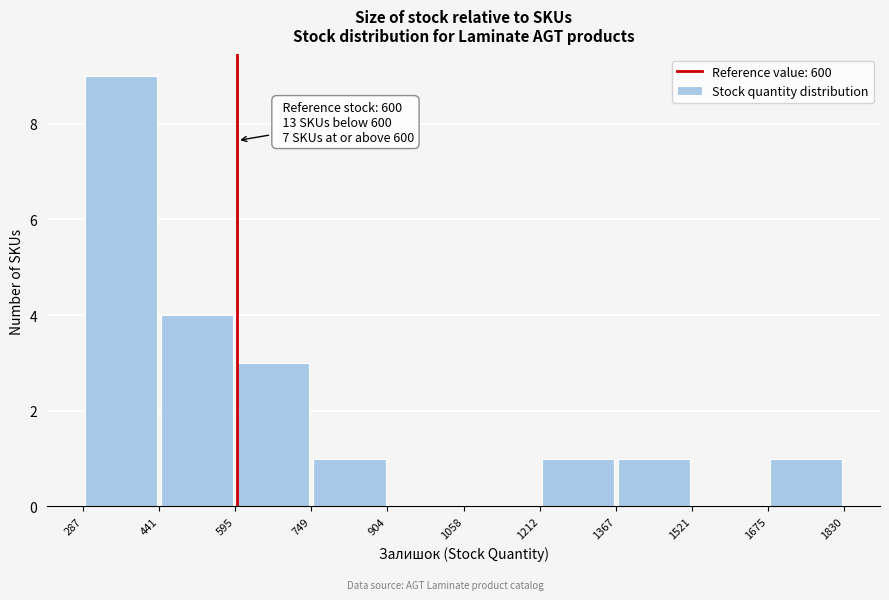

Over which range of the x-axis is the bar tallest?

287 to 441